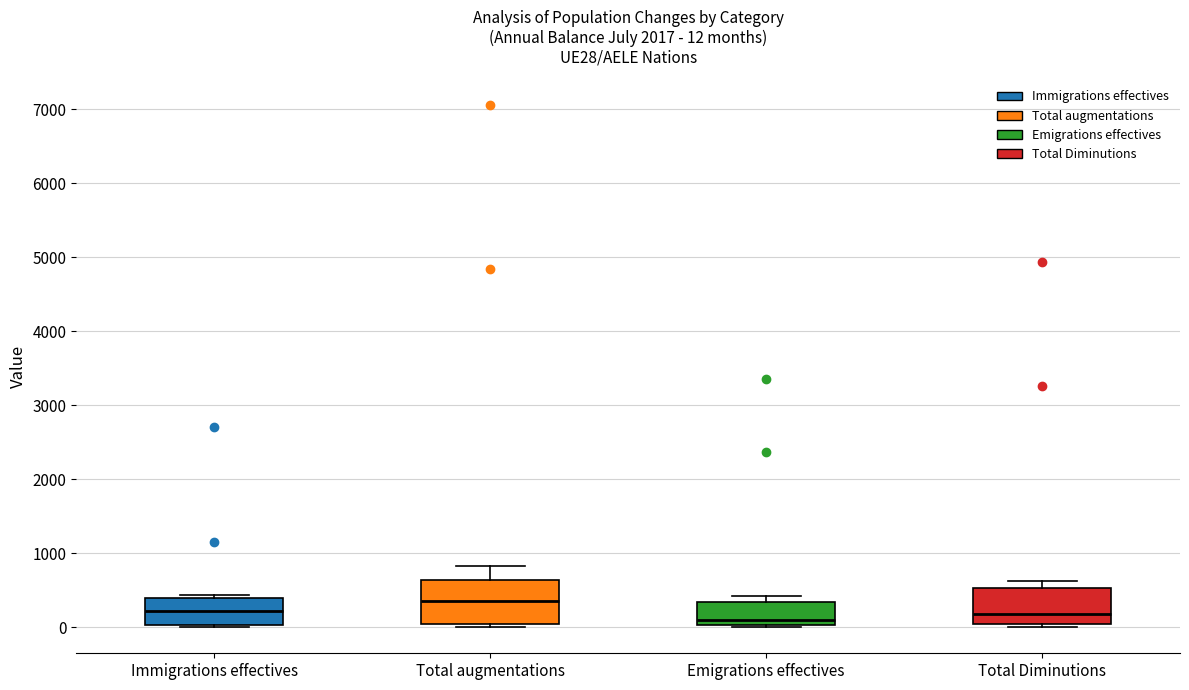

Comparing the boxes themselves (not the whiskers), which one is the tallest?

Total augmentations